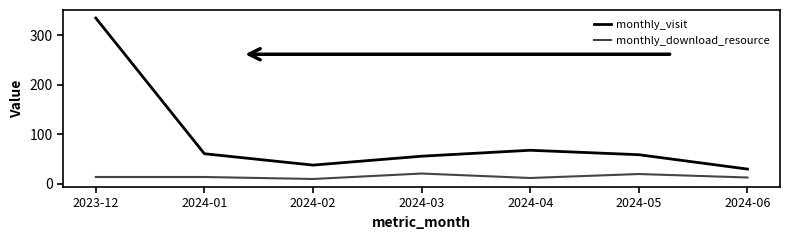

Is the value of monthly_download_resource at 2024-03 greater than the value of monthly_visit at 2024-01?

No